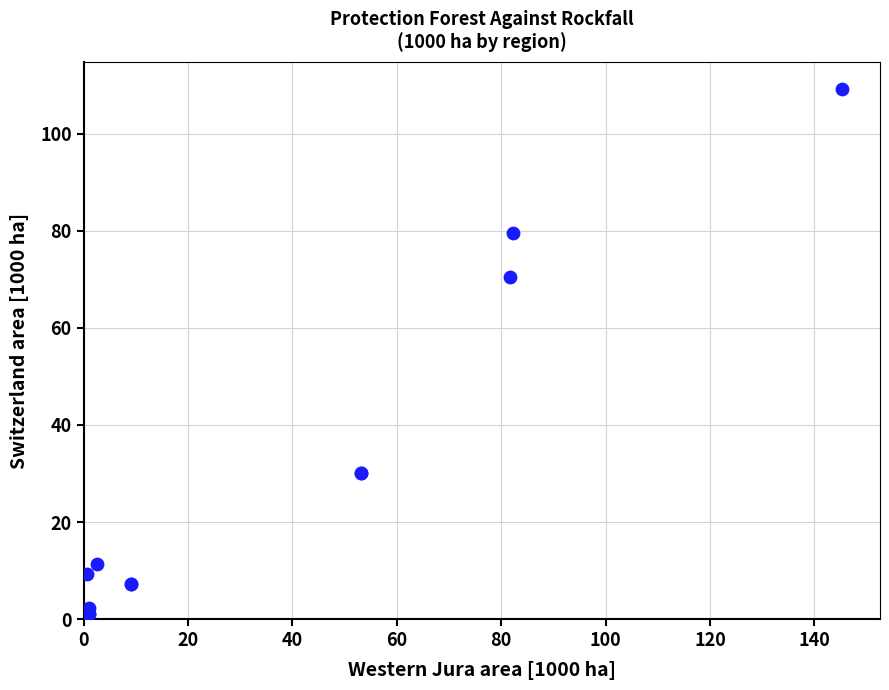

What Y value in the scatter plot is closest to 54?

70.4